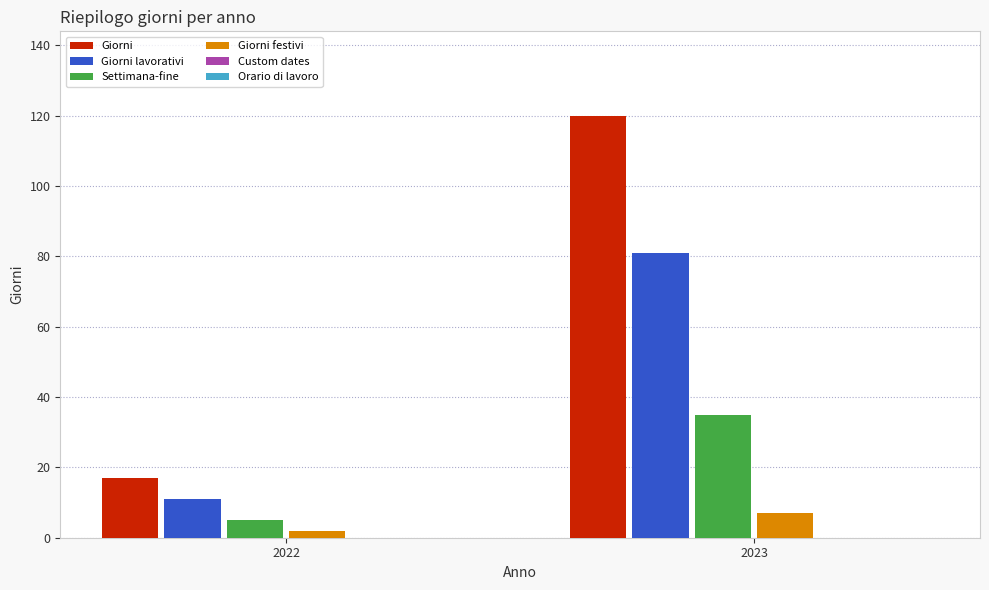

What is the sum of all Giorni values?

137